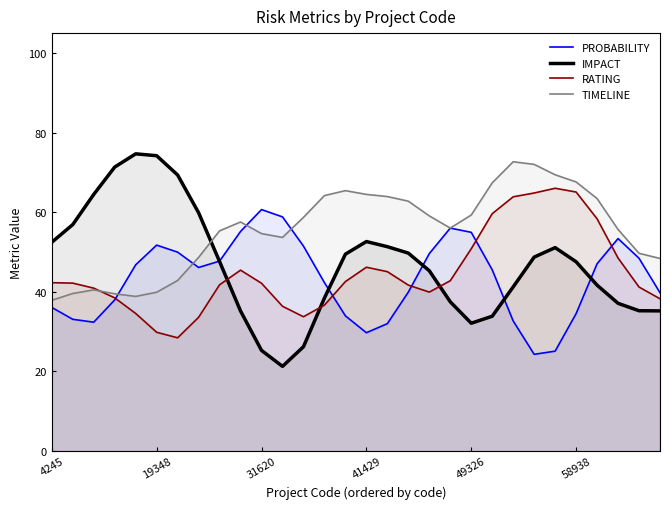

The IMPACT series shows 29.5 at 19348. True or false?

False